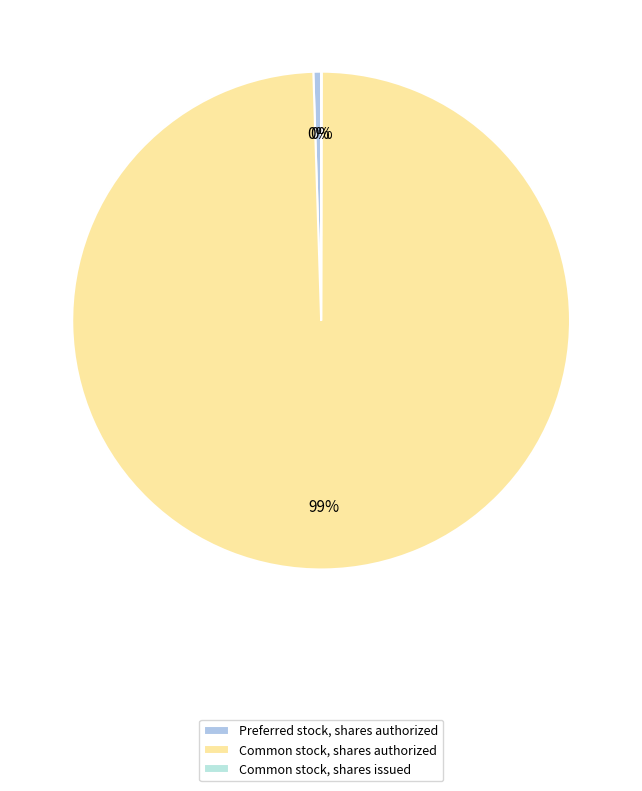

Which category accounts for the majority?

Common stock, shares authorized